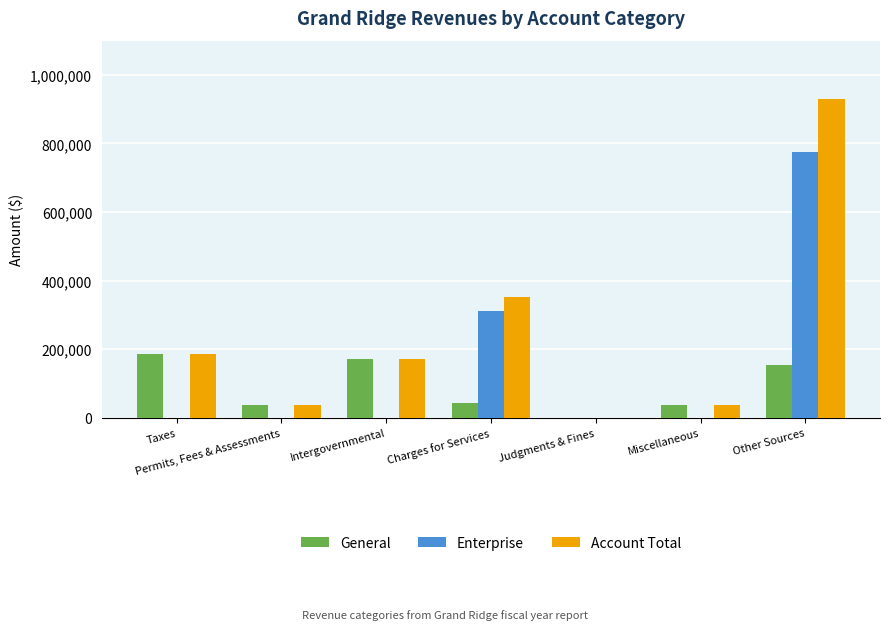

Which series has the largest range (max minus min)?

Account Total